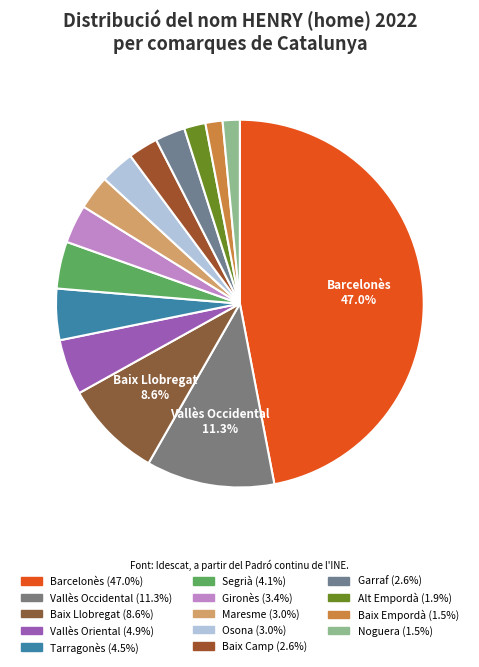

Count the number of slices in the pie.

14